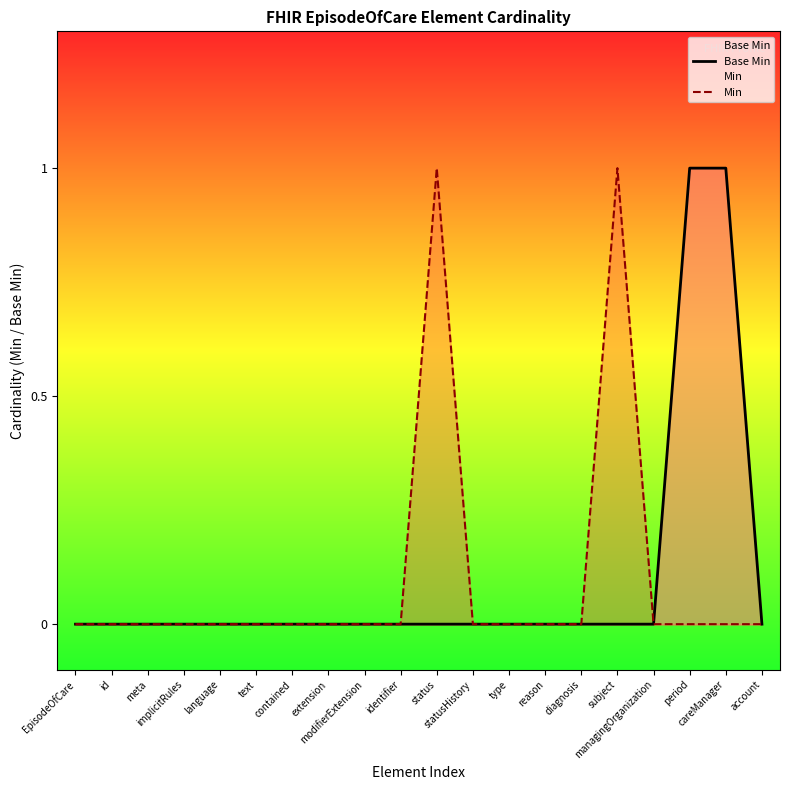

Rank the series by their maximum value, from lowest to highest.

Base Min, Min